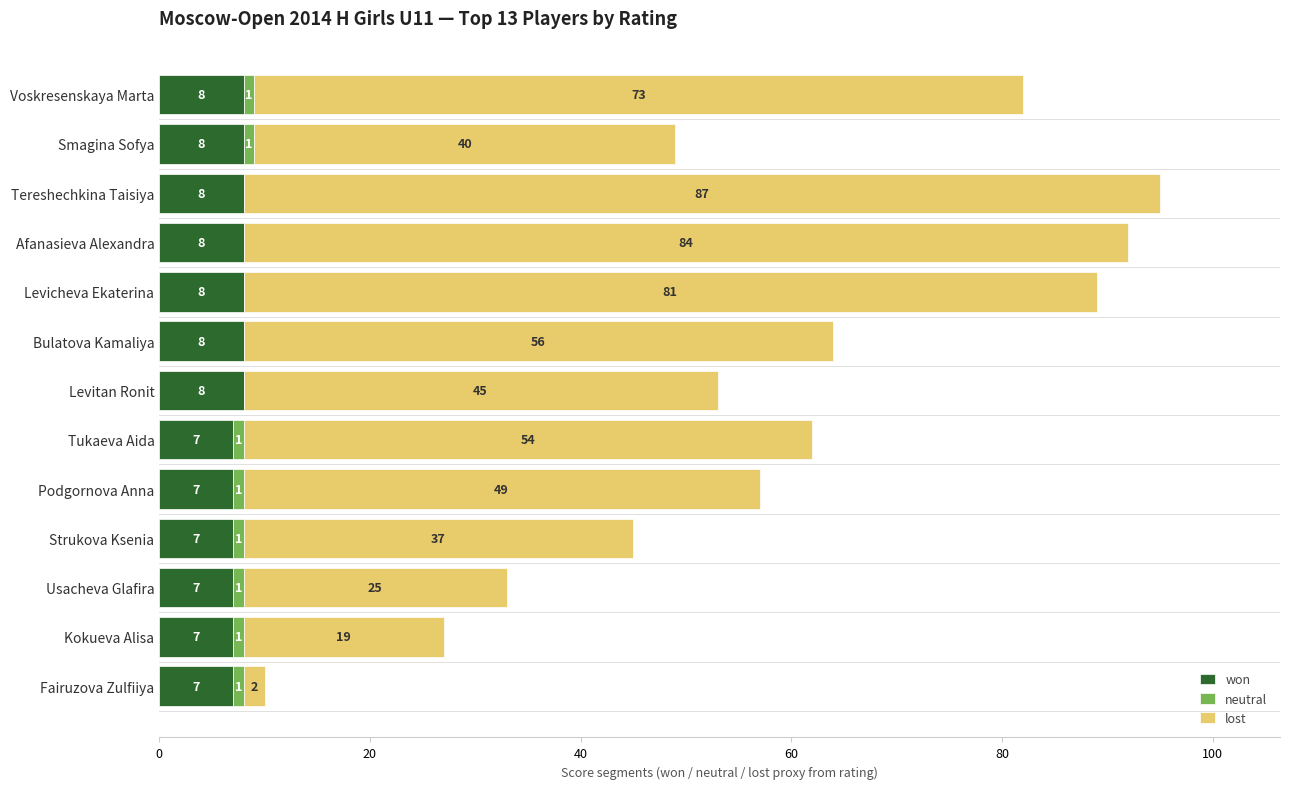

Read the won value at Levitan Ronit.

8